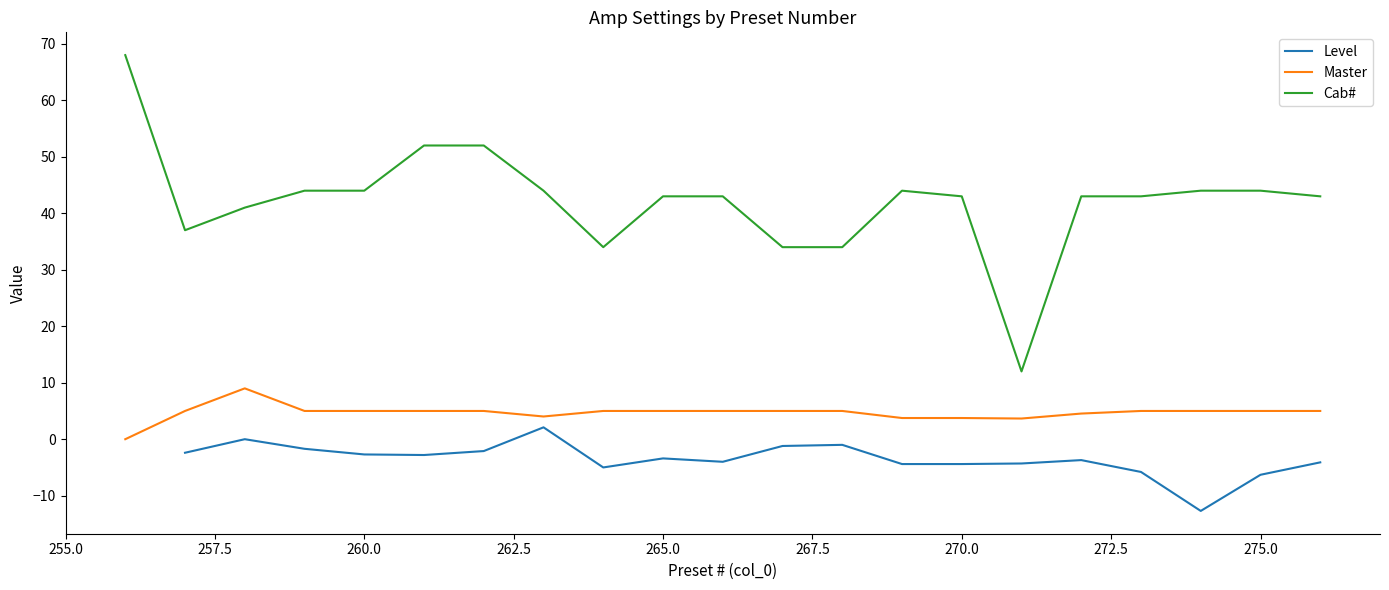

Which series has the largest total across all categories?

Cab#